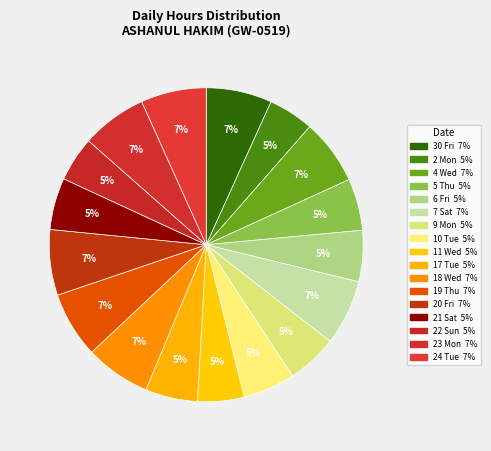

What is the smallest slice in the pie chart?

22 Sun